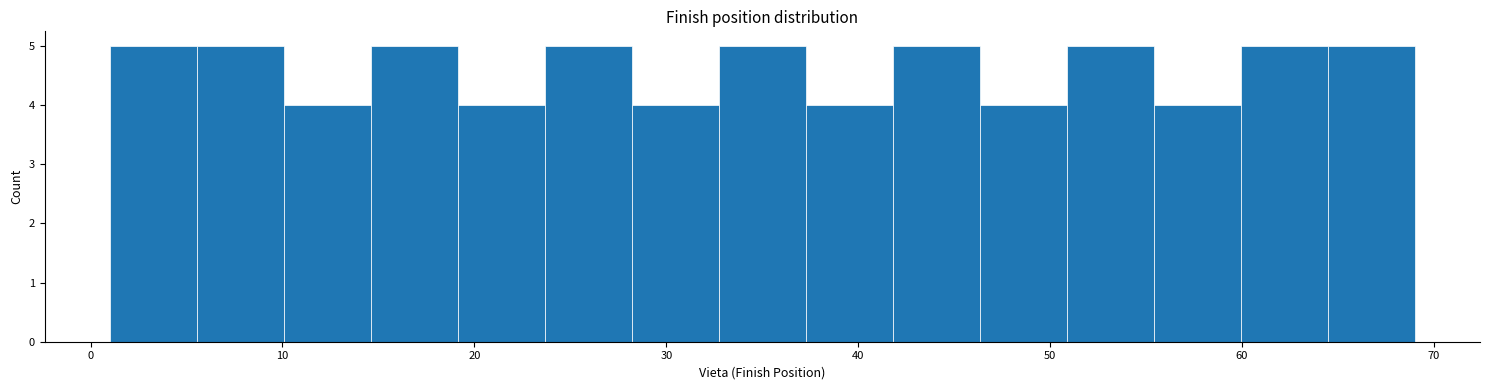

Reading left to right, list every bar in this chart as the range it spans on the x-axis followed by its height. Neither the bar edges nor the heights are printed on the chart, so give them approximately, as read against the axes.

1 to 6: 5
6 to 10: 5
10 to 15: 4
15 to 19: 5
19 to 24: 4
24 to 28: 5
28 to 33: 4
33 to 37: 5
37 to 42: 4
42 to 46: 5
46 to 51: 4
51 to 55: 5
55 to 60: 4
60 to 64: 5
64 to 69: 5